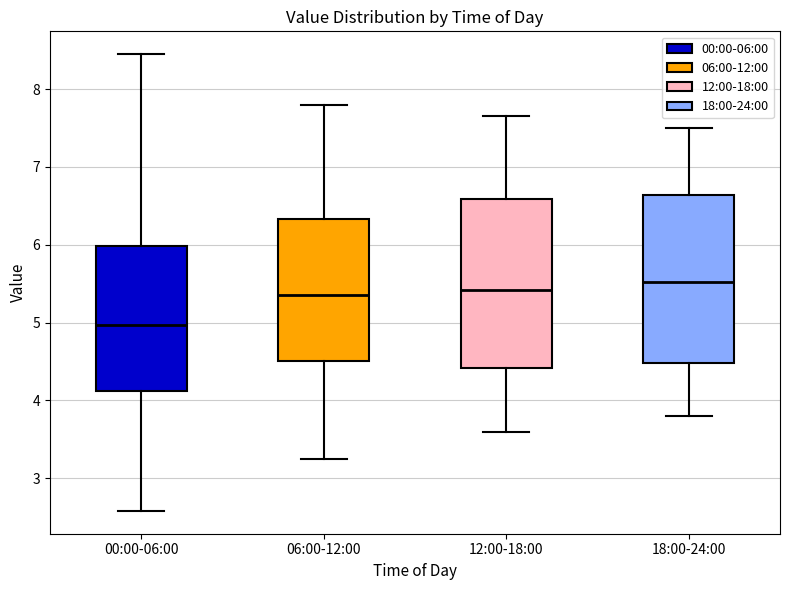

Where is the lower edge of the box for 06:00-12:00 on the y-axis? The values are not printed on the chart, so give them approximately, as read against the axis.

4.5